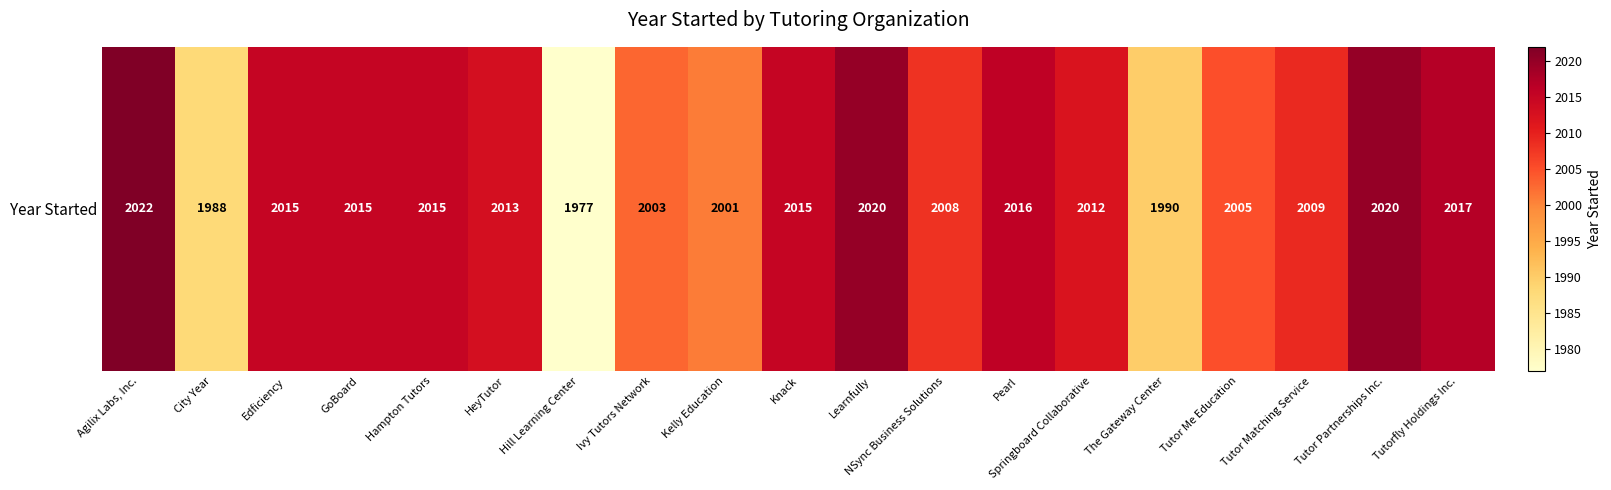

Rank the categories by value from highest to lowest.

Agilix Labs, Inc., Learnfully, Tutor Partnerships Inc., Tutorfly Holdings Inc., Pearl, Edficiency, GoBoard, Hampton Tutors, Knack, HeyTutor, Springboard Collaborative, Tutor Matching Service, NSync Business Solutions, Tutor Me Education, Ivy Tutors Network, Kelly Education, The Gateway Center, City Year, Hill Learning Center